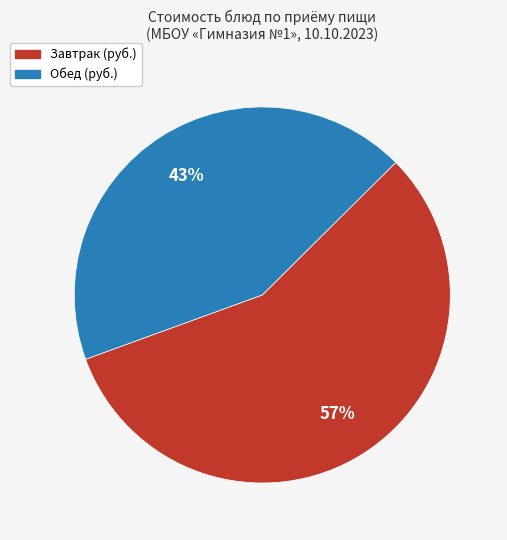

To the nearest percent, what is the difference between the largest and smallest slice percentages?

14%